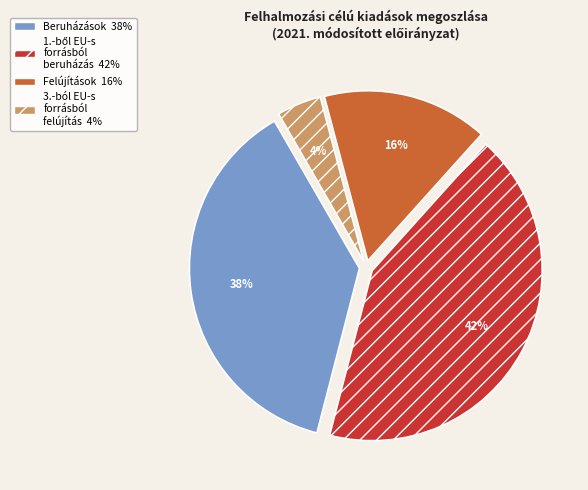

Is there a majority slice in this chart?

No